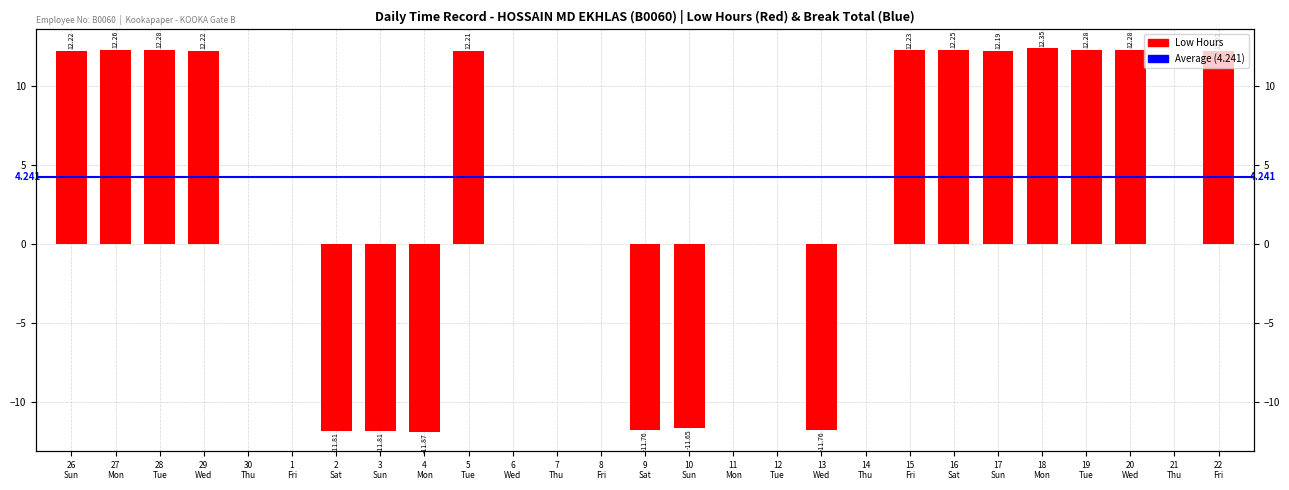

Is it true that the value at 9 Sat is -19.1?

False